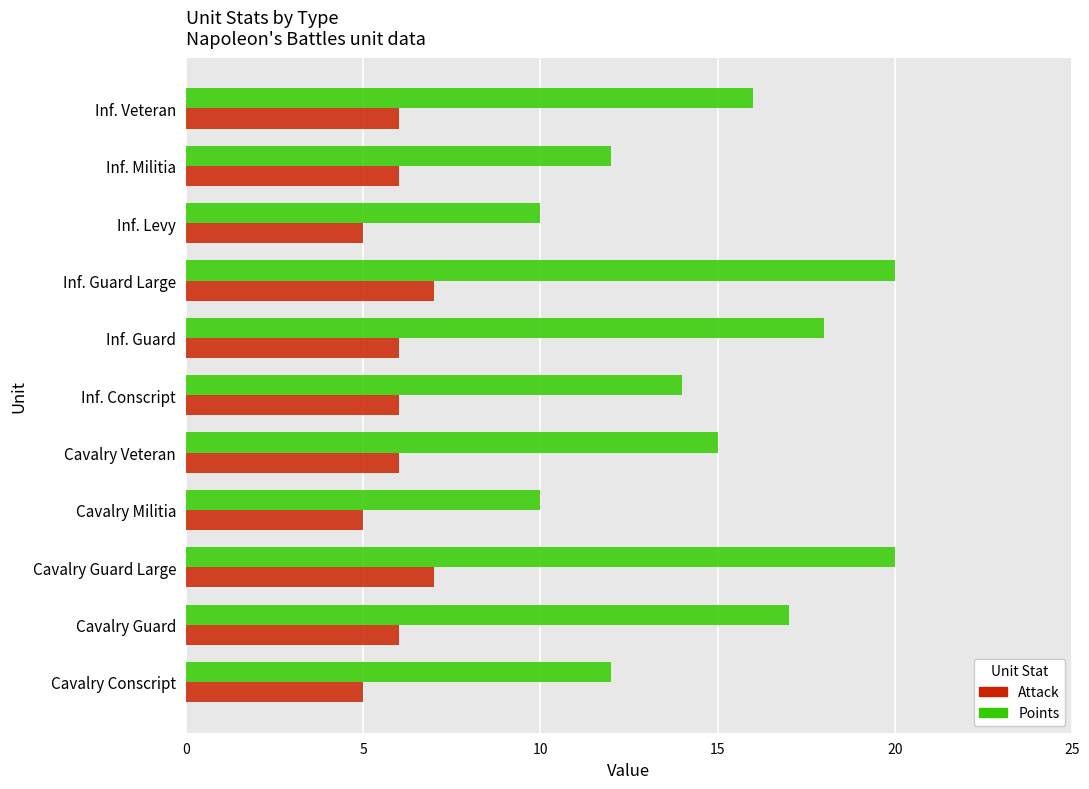

The Points series shows 12 at Cavalry Conscript. True or false?

True